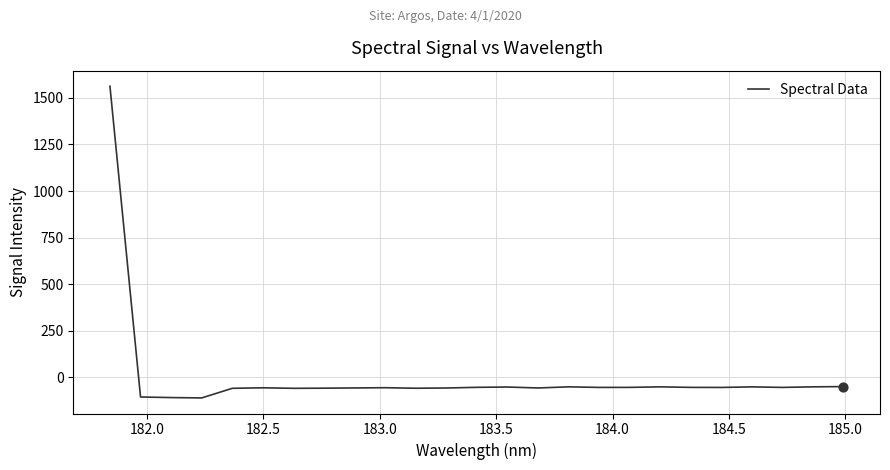

What is the maximum value shown in the chart?

1562.1